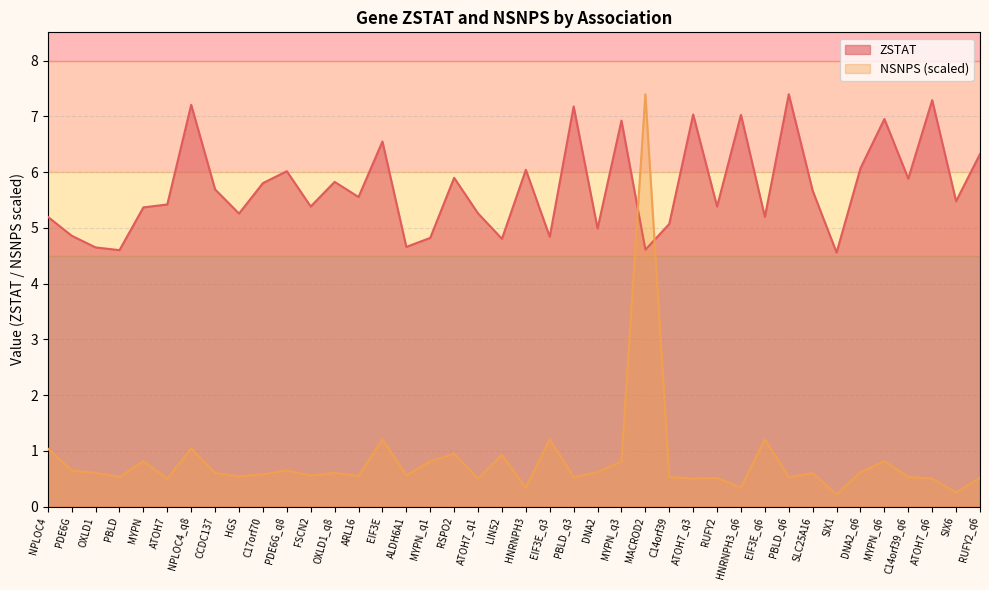

Is the value of ZSTAT at HGS greater than the value of NSNPS at MYPN_q3?

Yes